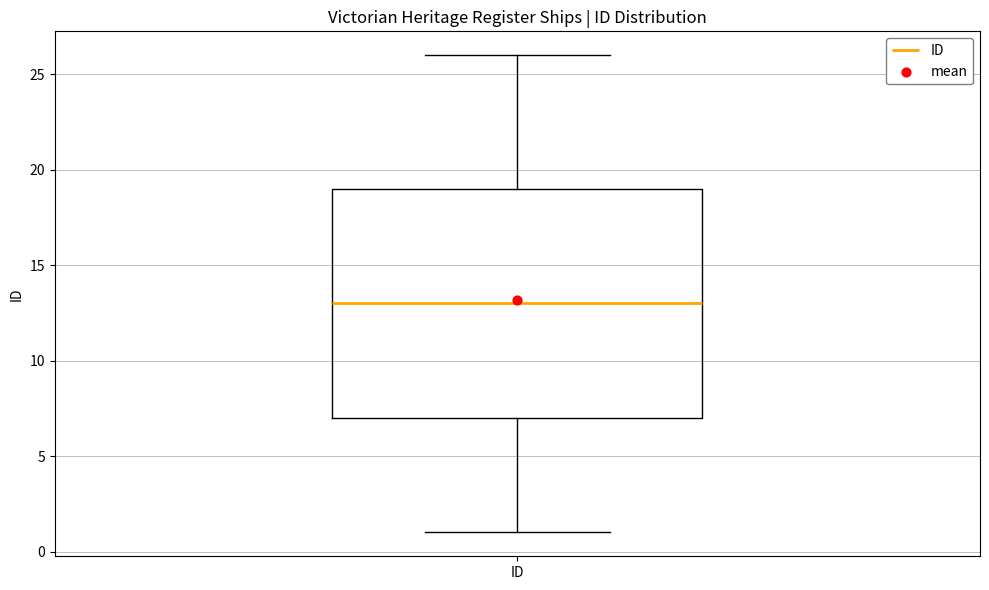

Read this box plot against the y-axis: the position of the median line, the range covered by the box, and the ends of both whiskers. The values are not printed on the chart, so give them approximately, as read against the axis.

median 13, box 7 to 19, whiskers 1 to 26